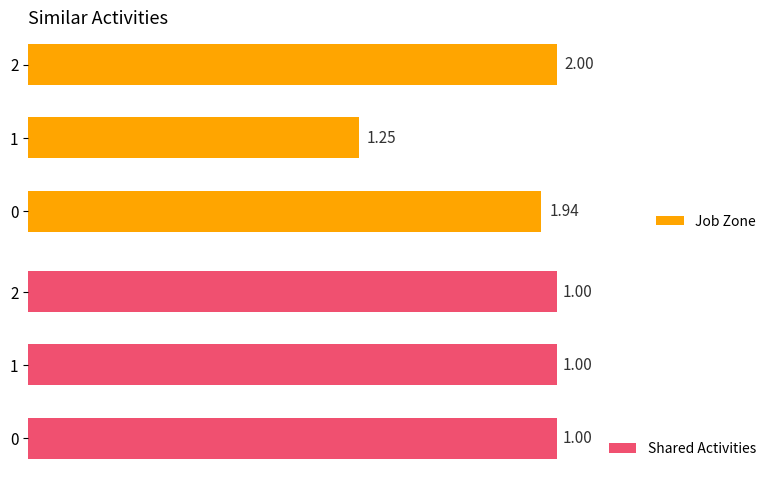

Rank the categories by Job Zone value from lowest to highest.

1, 0, 2